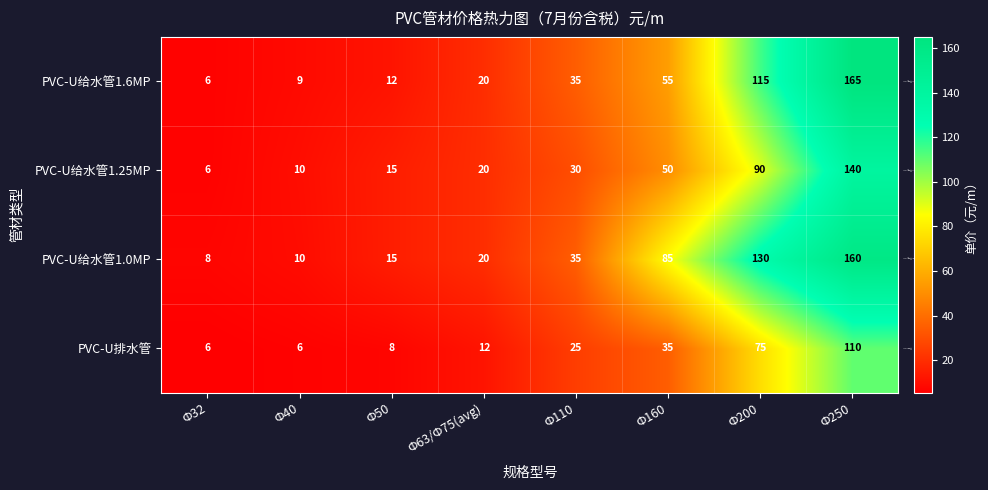

Between Ф63/Ф75(avg) and Ф250, which series saw the biggest shift?

PVC-U给水管1.6MP